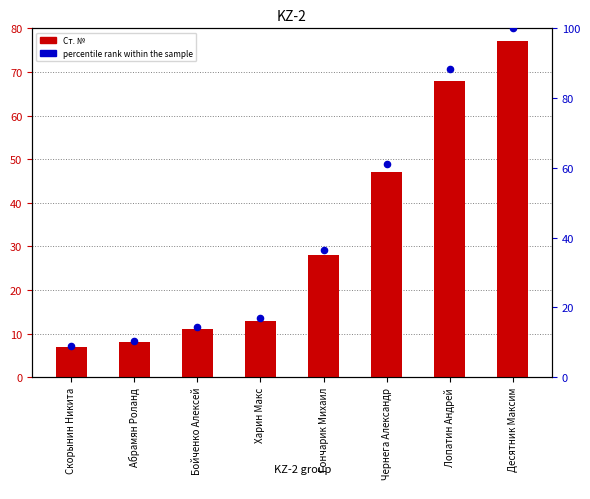

Which series has the largest total across all categories?

percentile rank within the sample